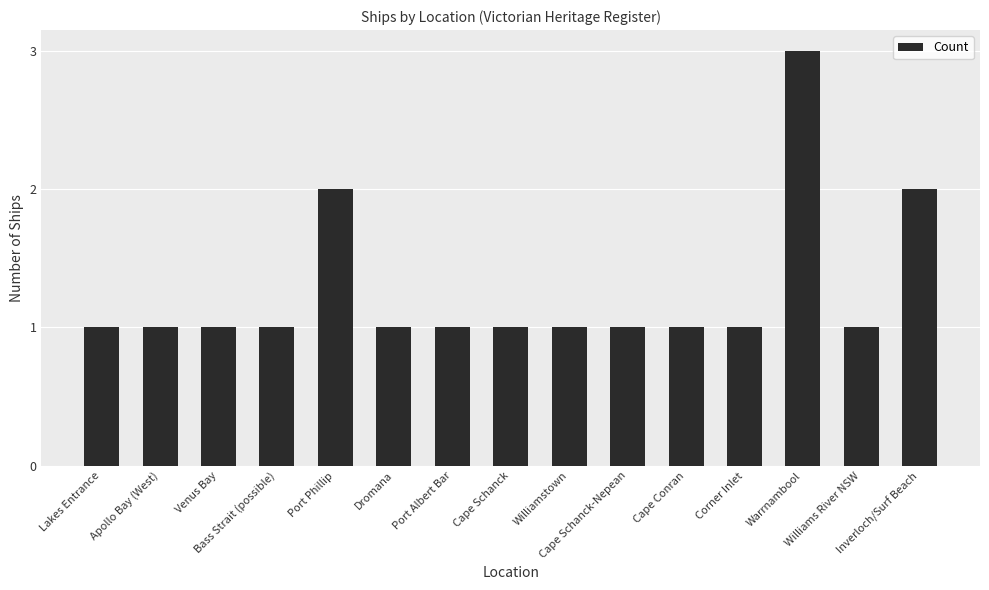

What is the label of the 11th bar from the left?

Cape Conran